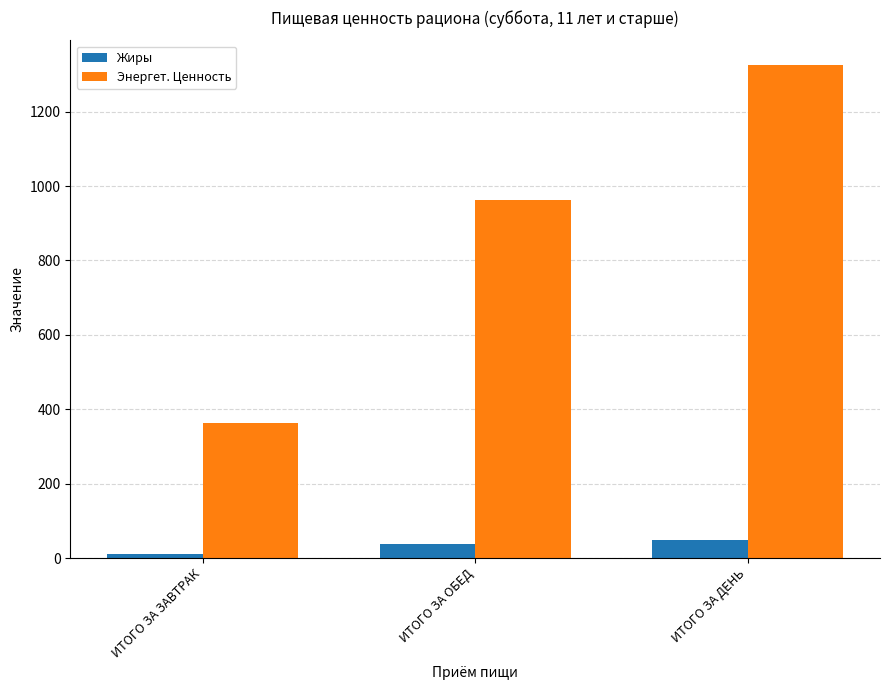

What is the label of the 3rd bar from the right?

ИТОГО ЗА ЗАВТРАК